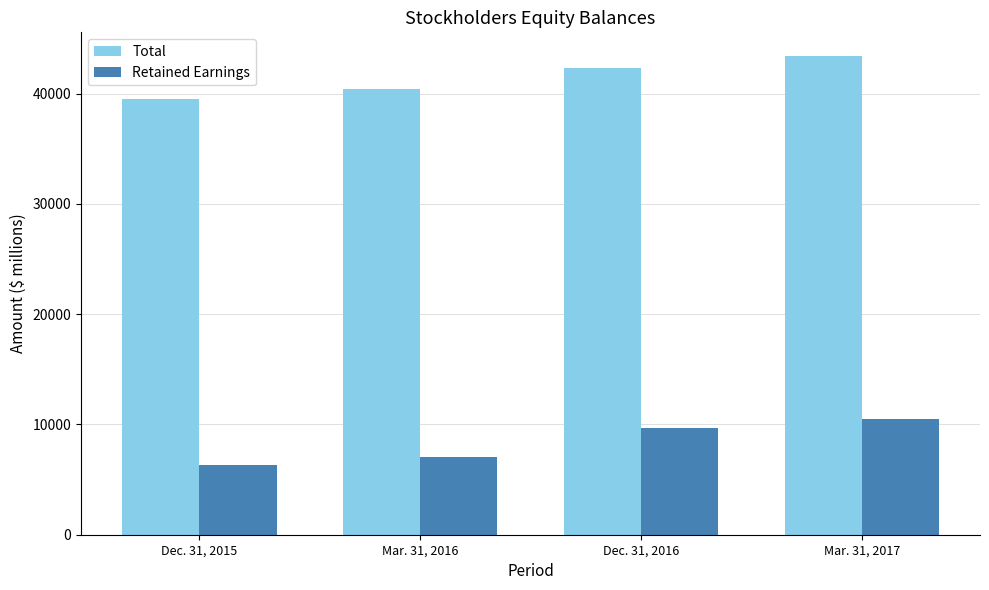

Is the value of Retained Earnings at Mar. 31, 2017 greater than the value of Total at Mar. 31, 2017?

No